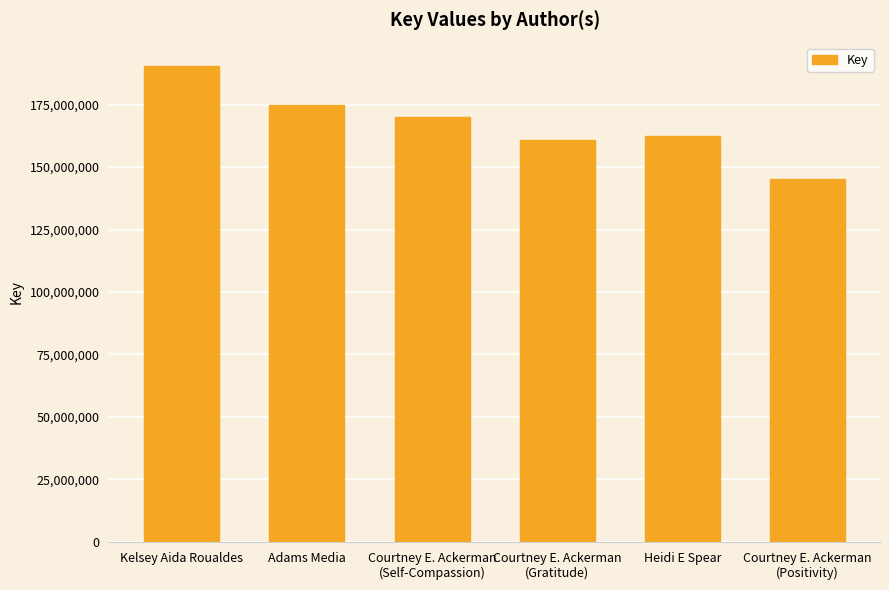

Does the chart contain stacked bars?

No